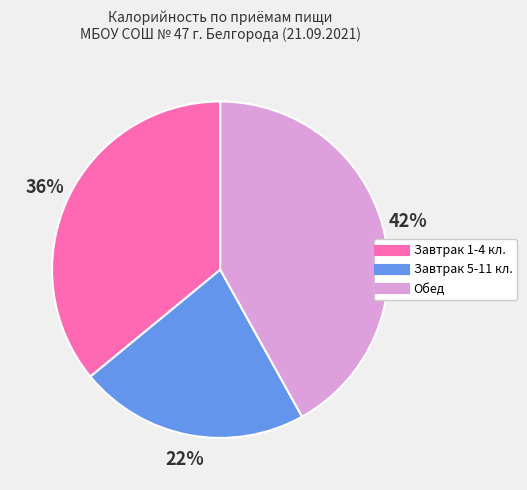

Does any single category account for the majority?

No